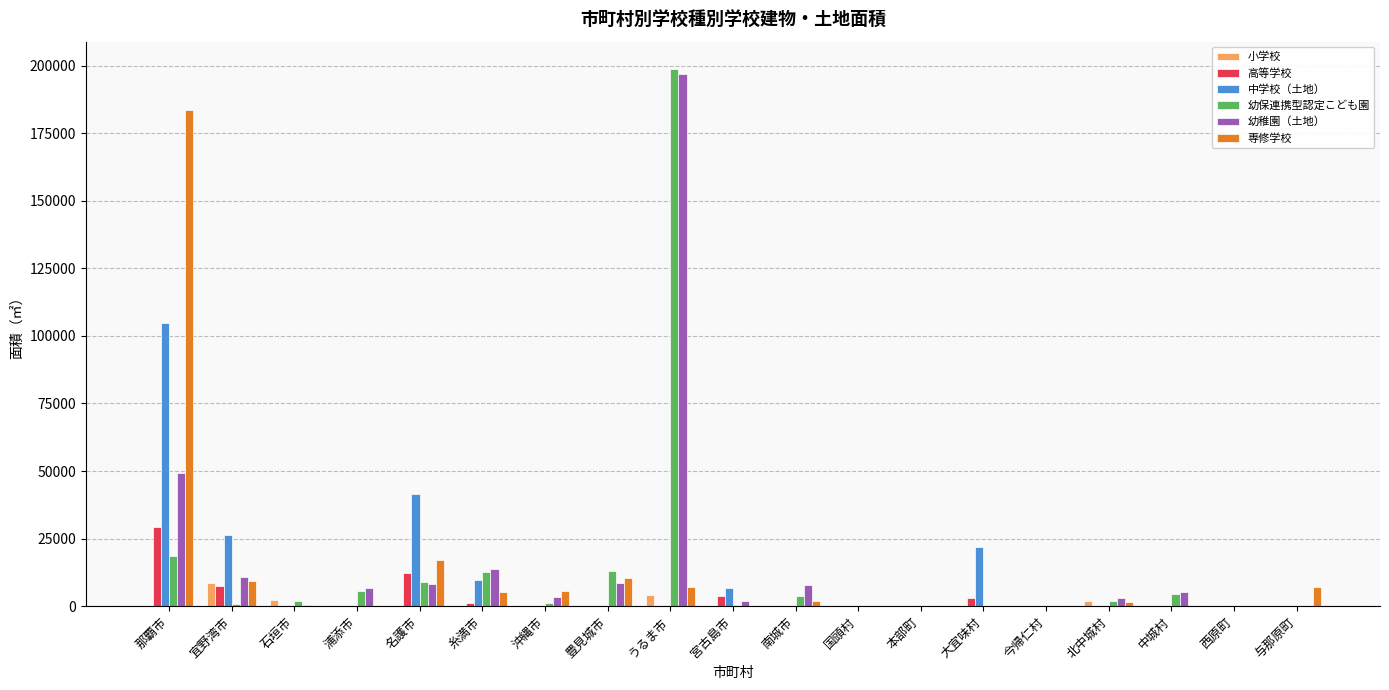

What is the sum of all 幼保連携型認定こども園 values?

272695